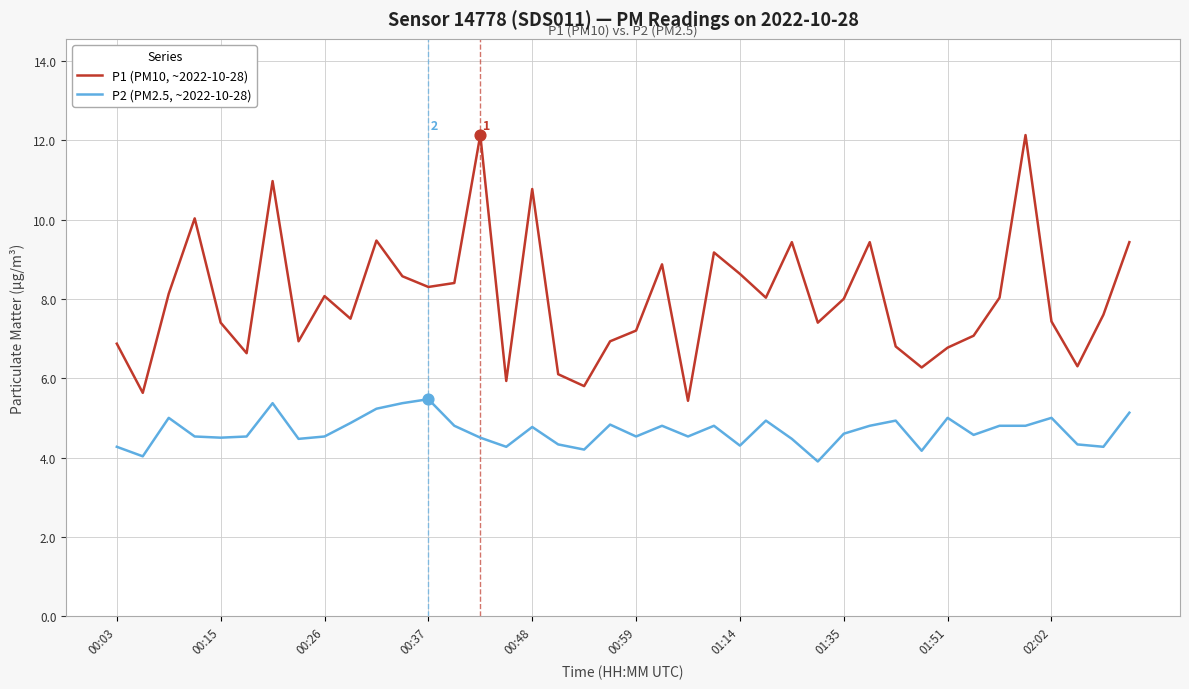

Which series has the widest spread of values?

P1 (PM10, ~2022-10-28)